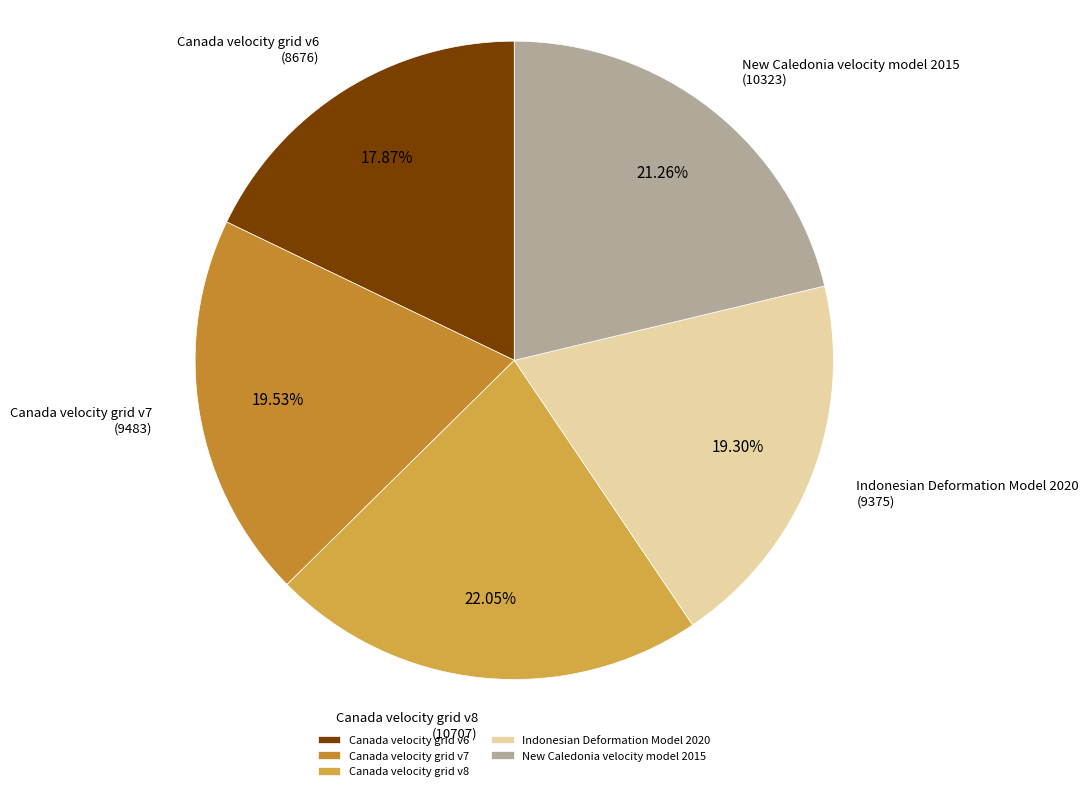

Approximately how many times larger is the value at Canada velocity grid v7 compared to Canada velocity grid v6?

1.1